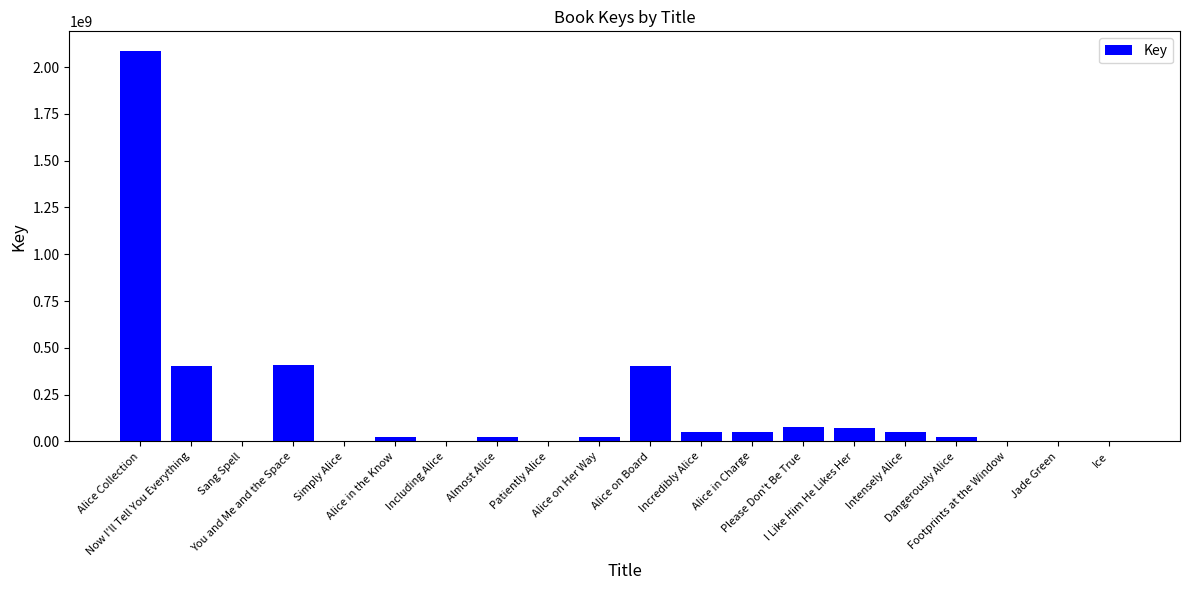

What is the approximate value at Intensely Alice, to the nearest 50?

48217900